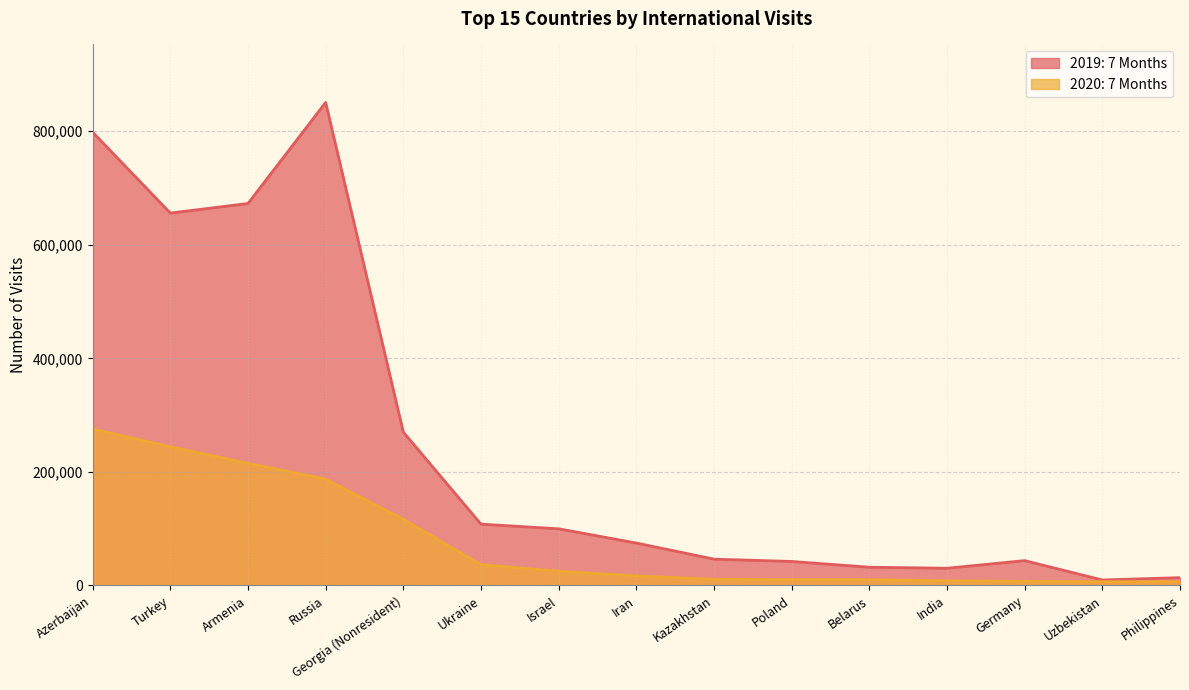

What is the label of the 7th point from the left?

Israel